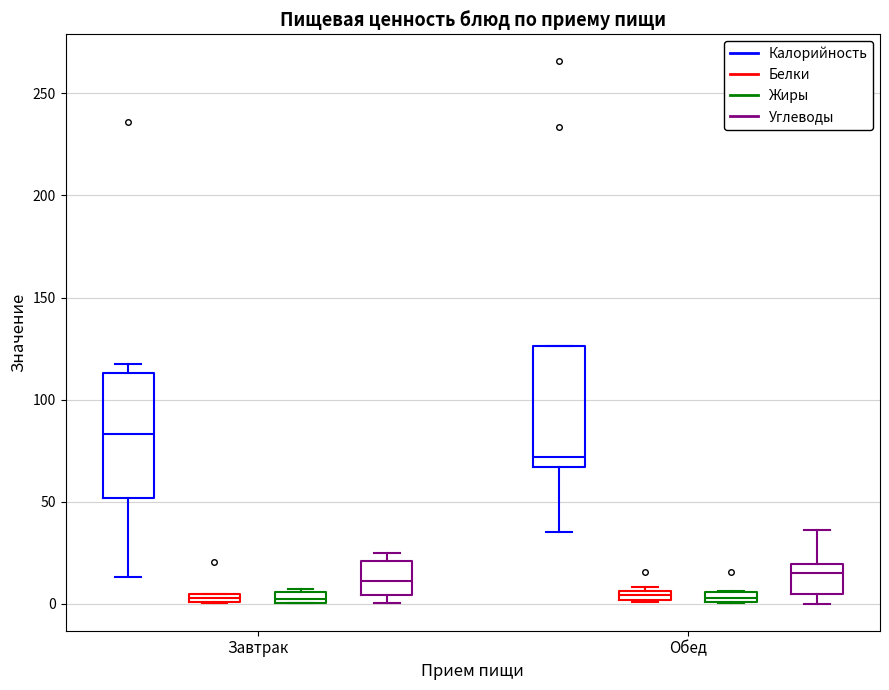

Where is the lower edge of the box for Обед (Углеводы) on the y-axis? The values are not printed on the chart, so give them approximately, as read against the axis.

5